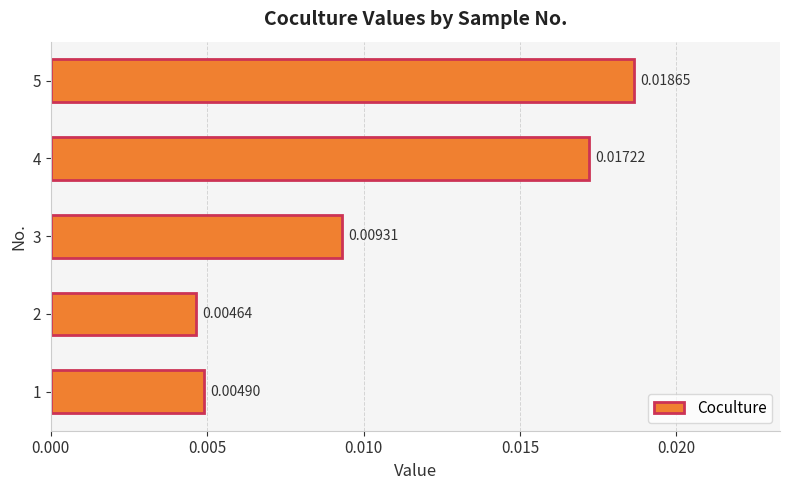

Are the bars grouped side by side (vs. stacked)?

No